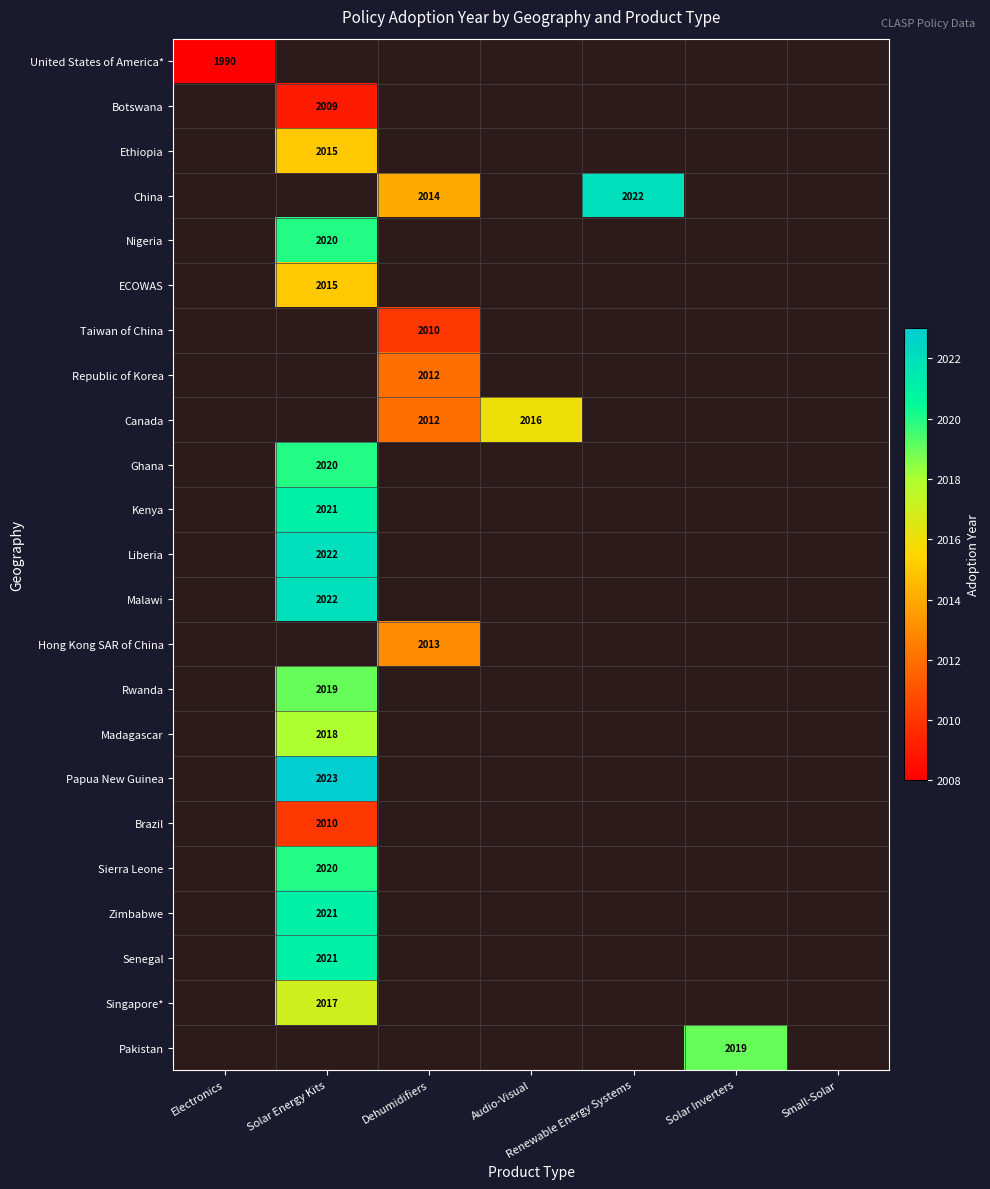

Is it true that Republic of Korea equals 927 at Dehumidifiers?

False